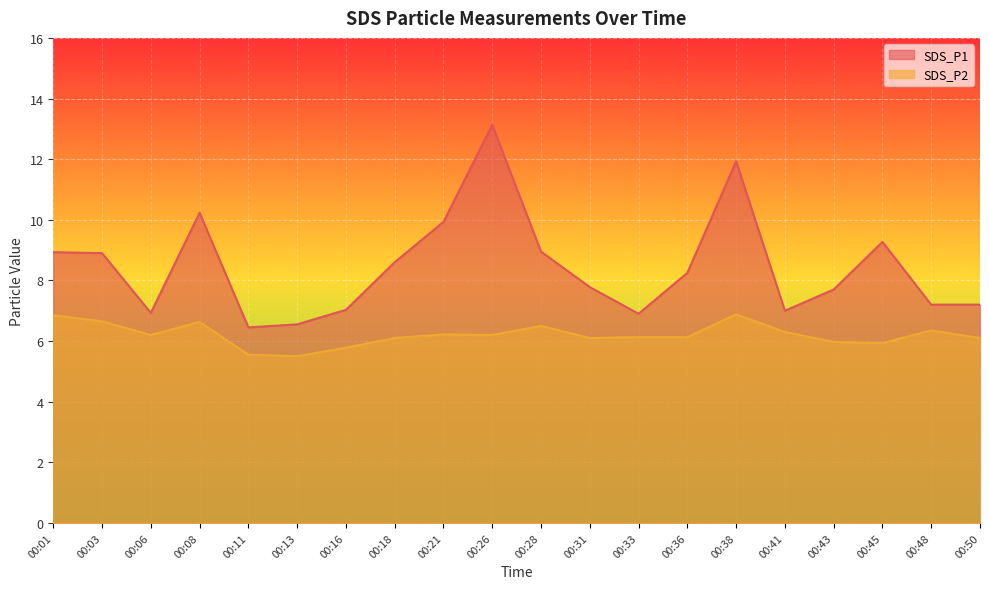

The value of SDS_P1 at 00:08 is 3.2. True or false?

False